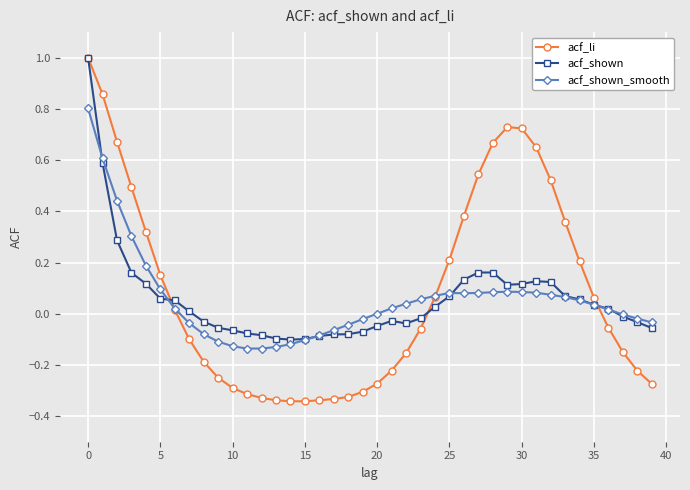

What is the maximum value for acf_shown_smooth?

0.8